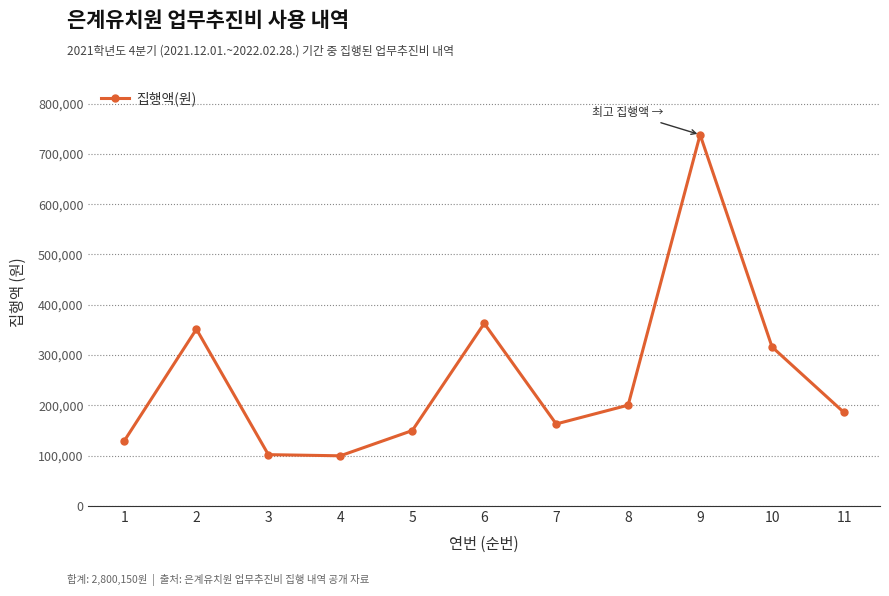

At which category does the data reach its first local peak?

2